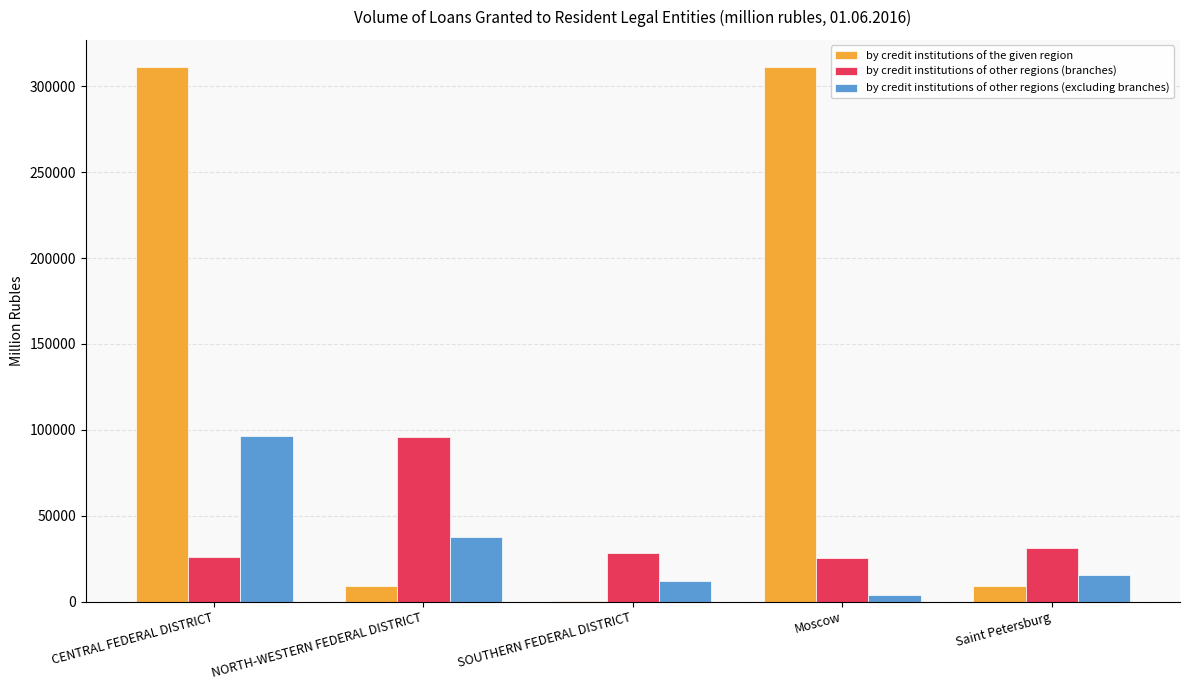

Which series has the widest spread of values?

by credit institutions of the given region